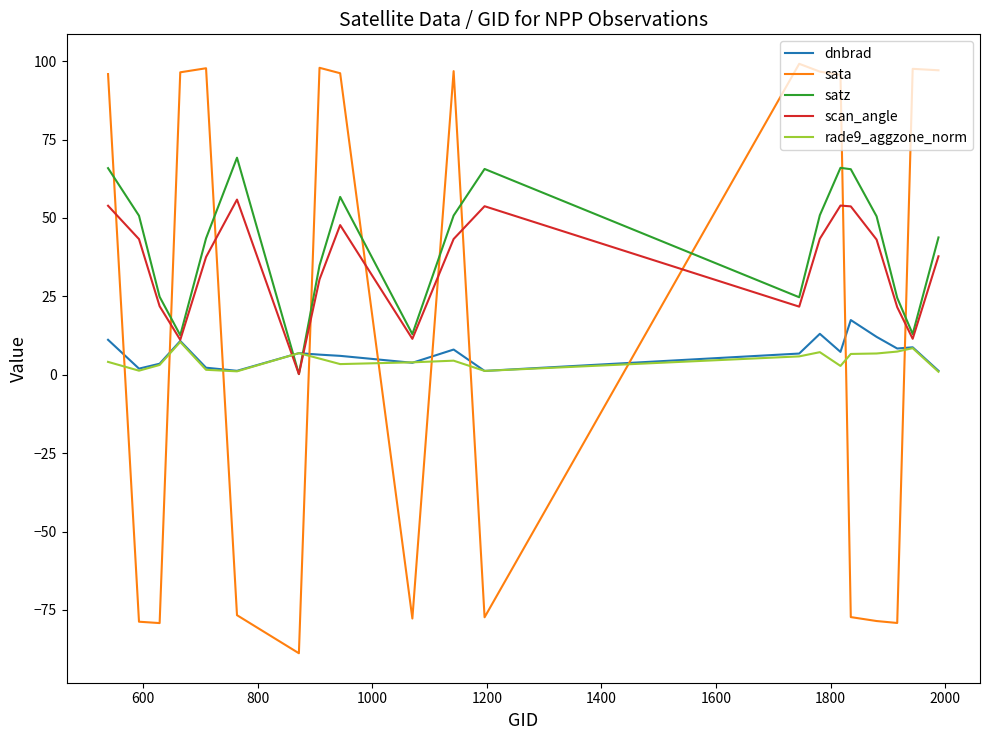

Which series has the widest spread of values?

sata